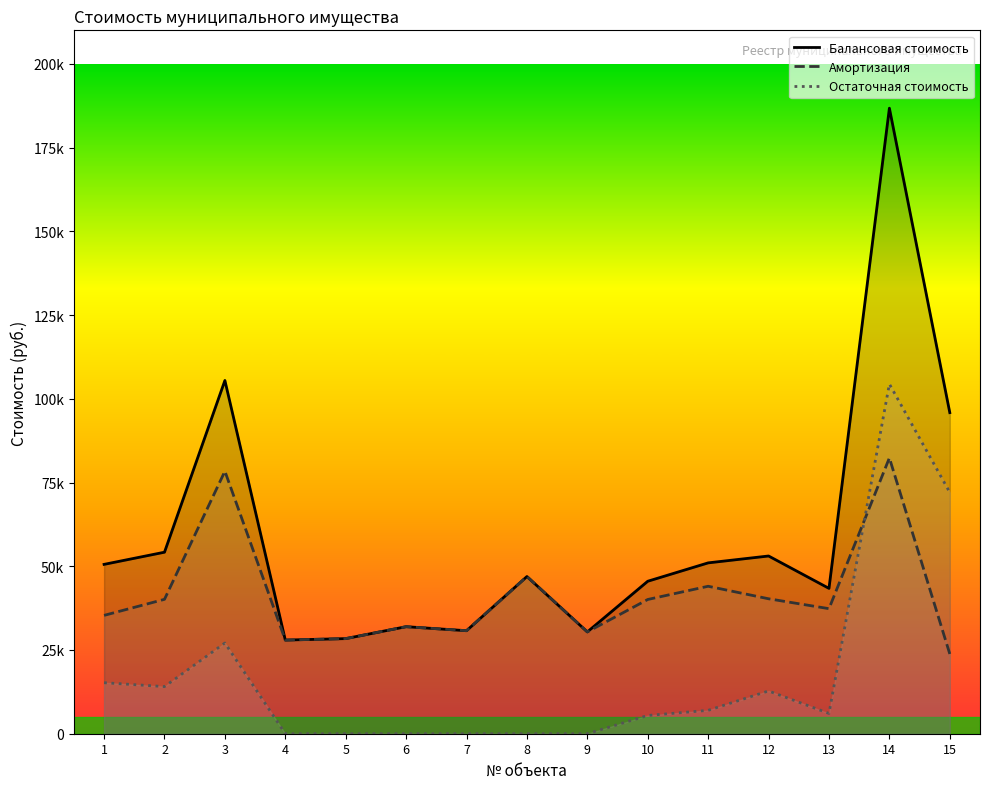

Is it true that Амортизация equals 34323.3 at 15?

False